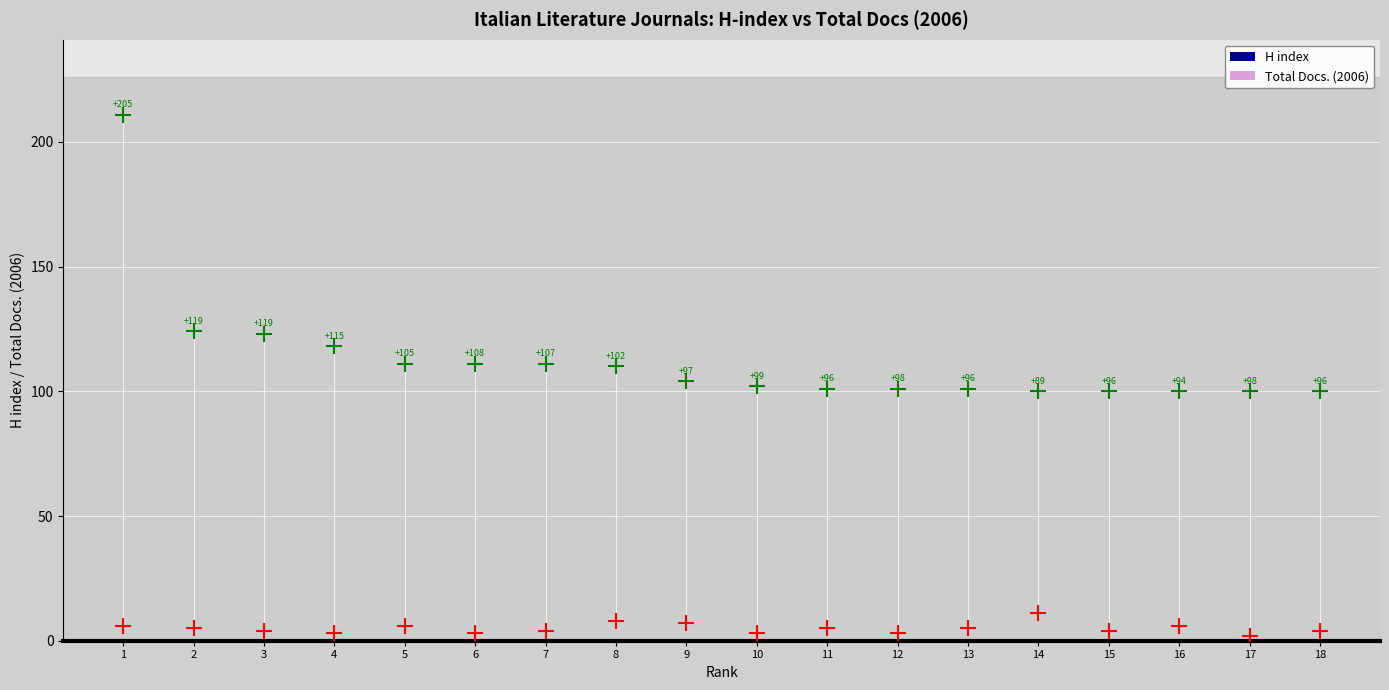

Across all data points, what is the range of X values (max minus min)?

17